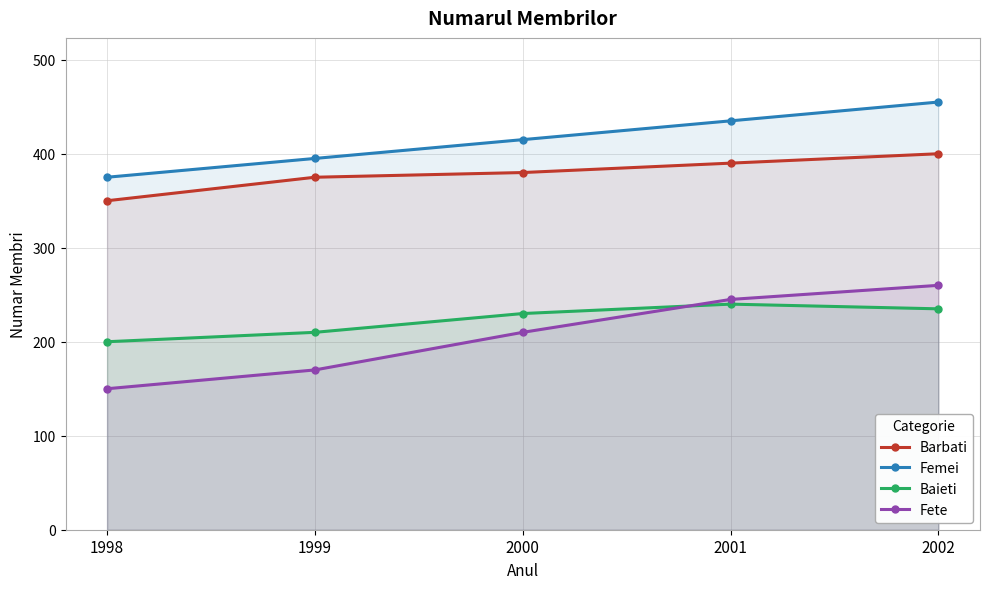

Which series has the largest total across all categories?

Femei